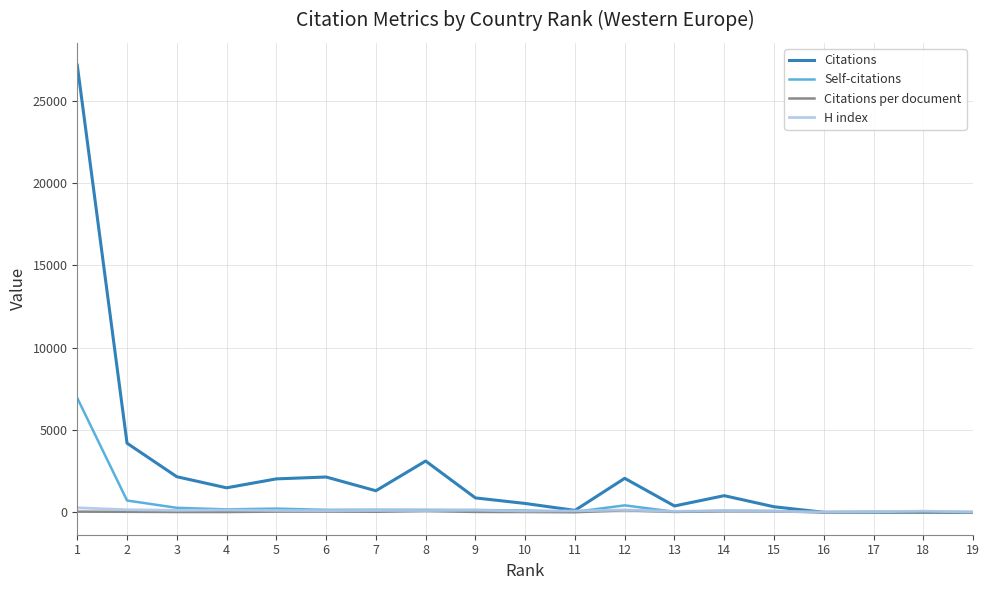

The value of Citations at 3 is 2165.0. True or false?

True